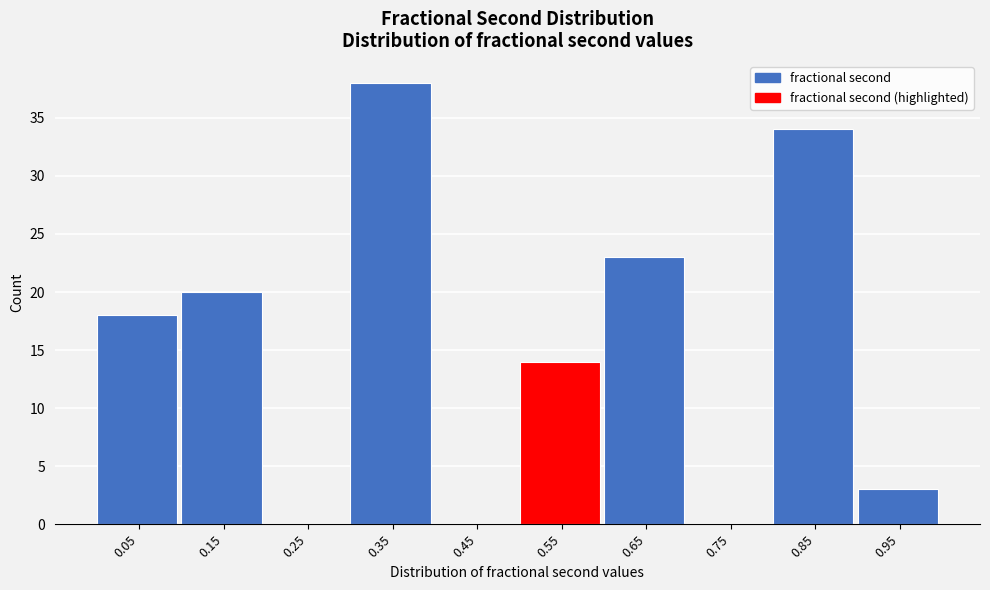

Reading left to right, list every bar in this chart as the range it spans on the x-axis followed by its height. The values are not printed on the chart, so give them approximately, as read against the axis.

0.0 to 0.1: 18
0.1 to 0.2: 20
0.2 to 0.3: 0
0.3 to 0.4: 38
0.4 to 0.5: 0
0.5 to 0.6: 14
0.6 to 0.7: 23
0.7 to 0.8: 0
0.8 to 0.9: 34
0.9 to 1.0: 3